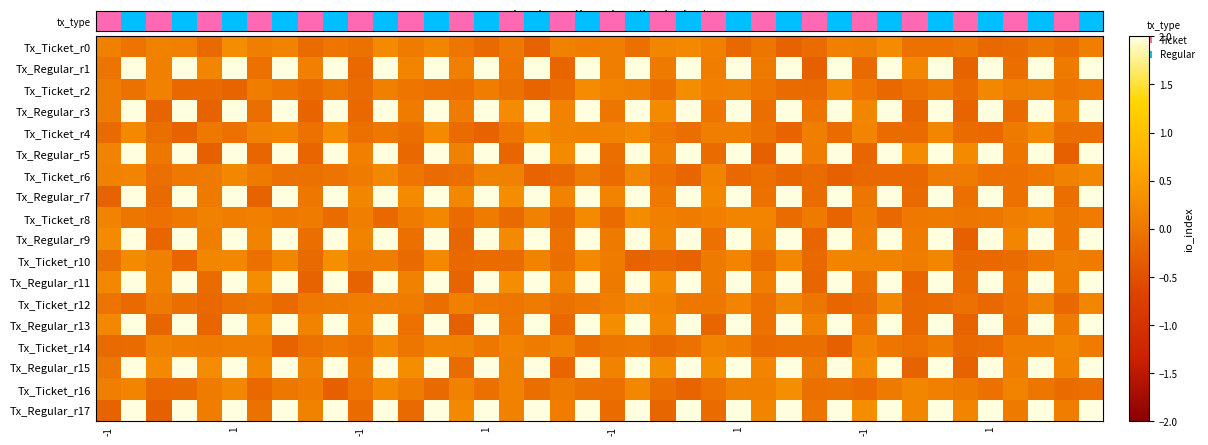

Count the number of categories in the chart.

40